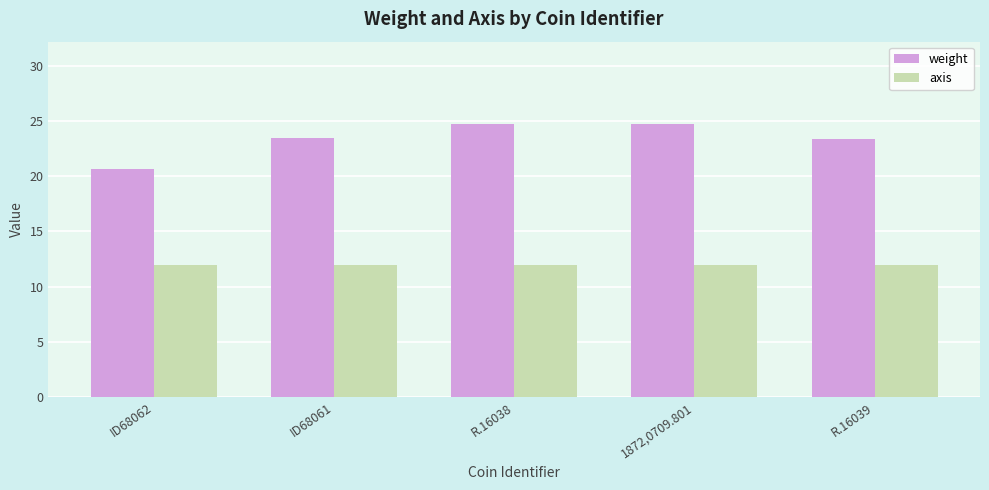

What is the maximum value for axis?

12.0